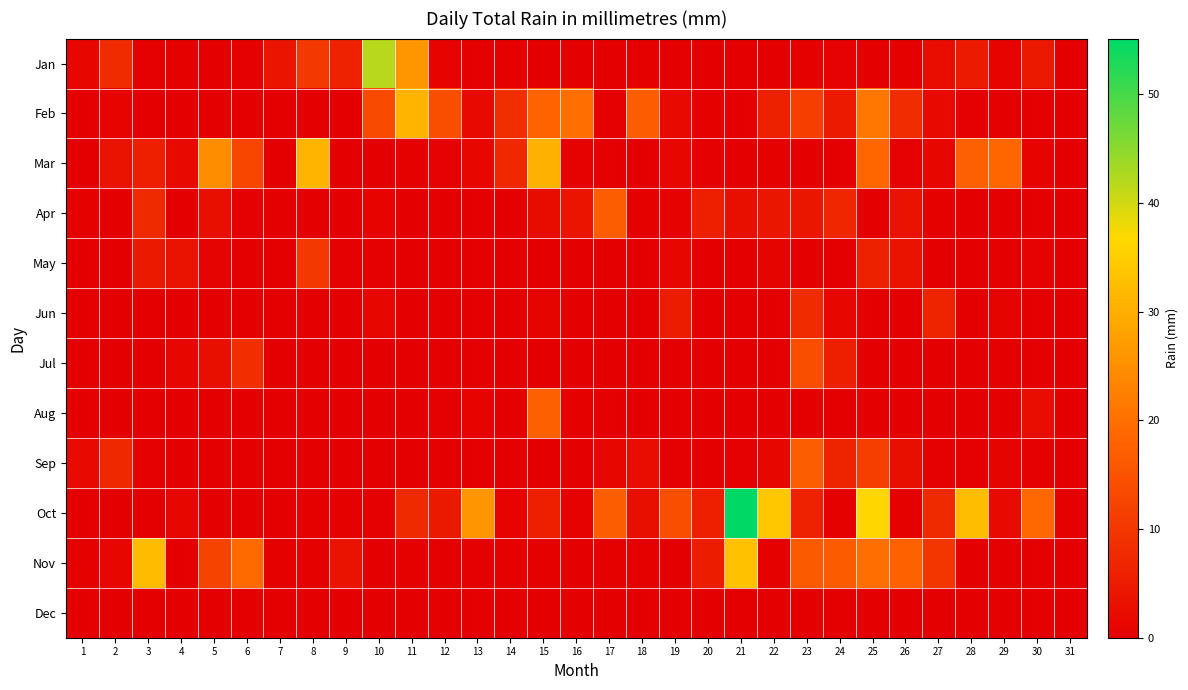

What is the total value across all series at 20?

17.2